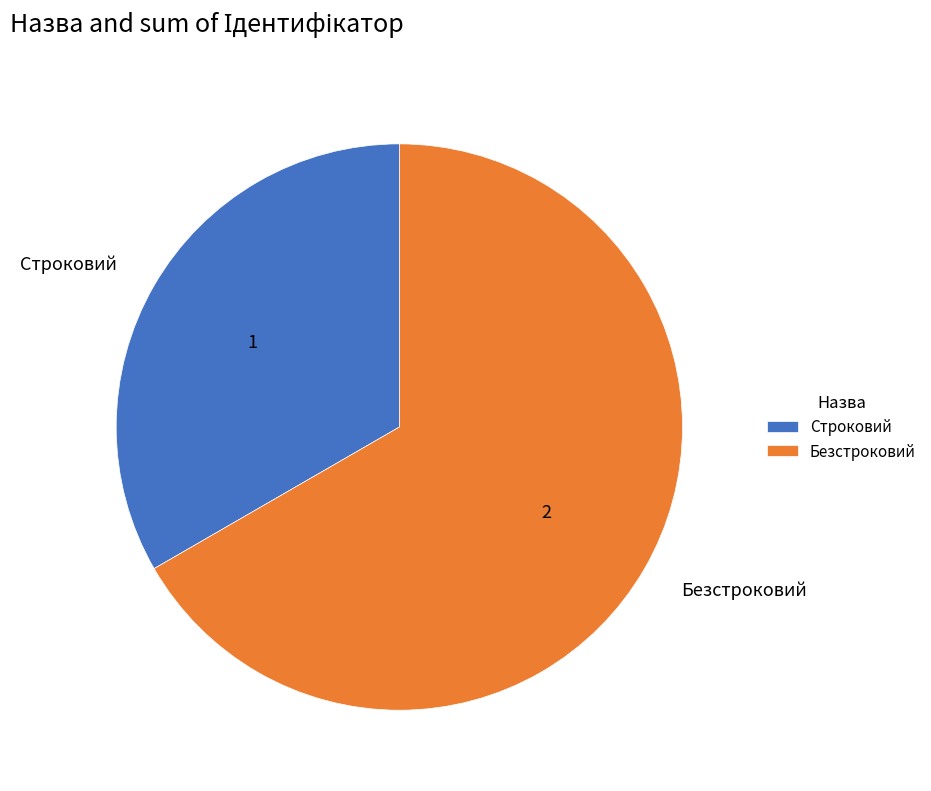

Which slice is the smallest?

Строковий